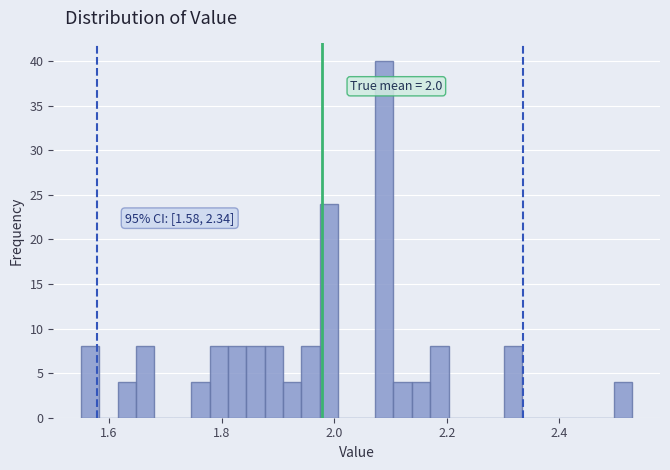

Read against the x-axis, roughly where is the centre of the tallest bar?

2.08